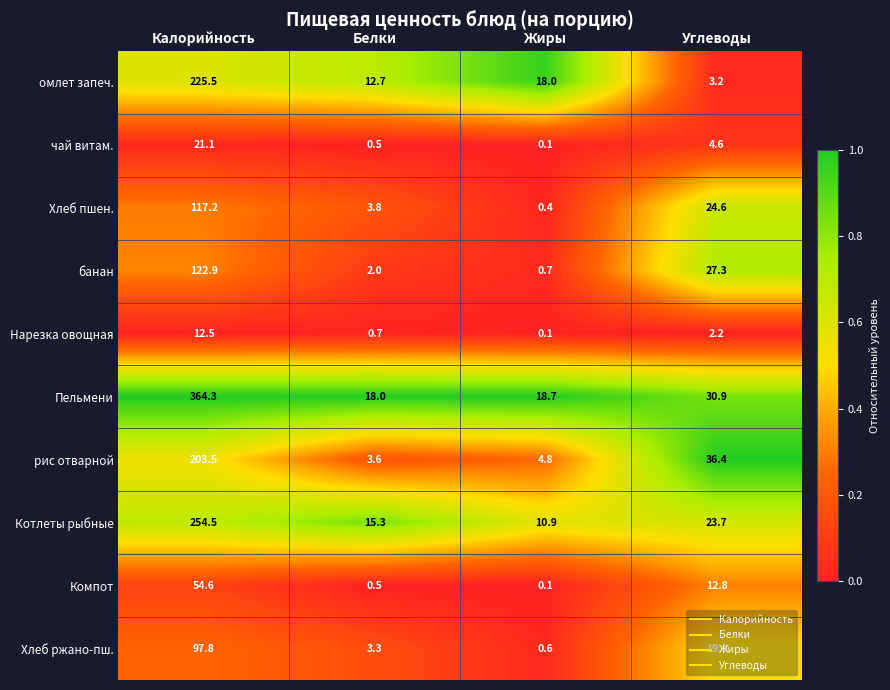

What is the sum of all рис отварной values?

248.3